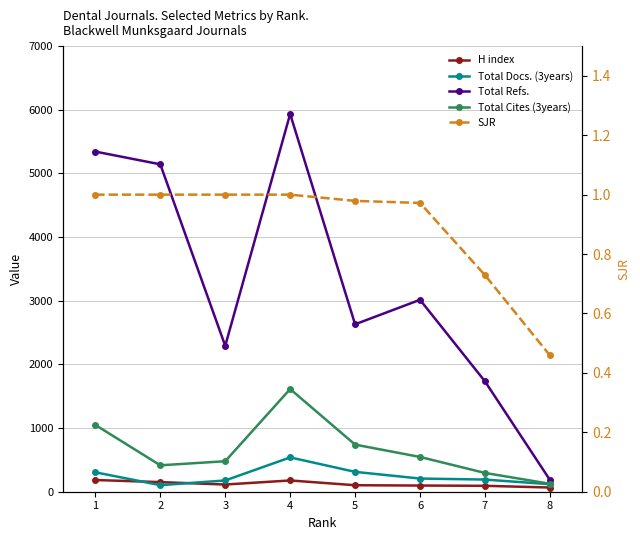

What is the average value of the SJR series?

0.9